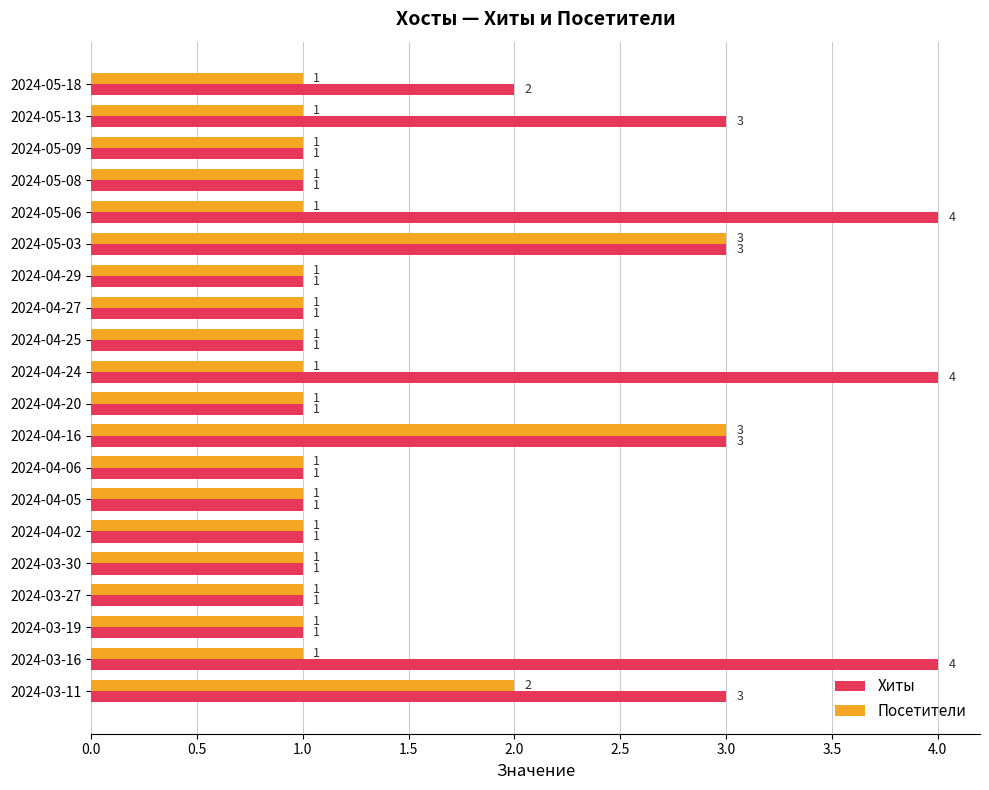

Which series has the largest range (max minus min)?

Хиты